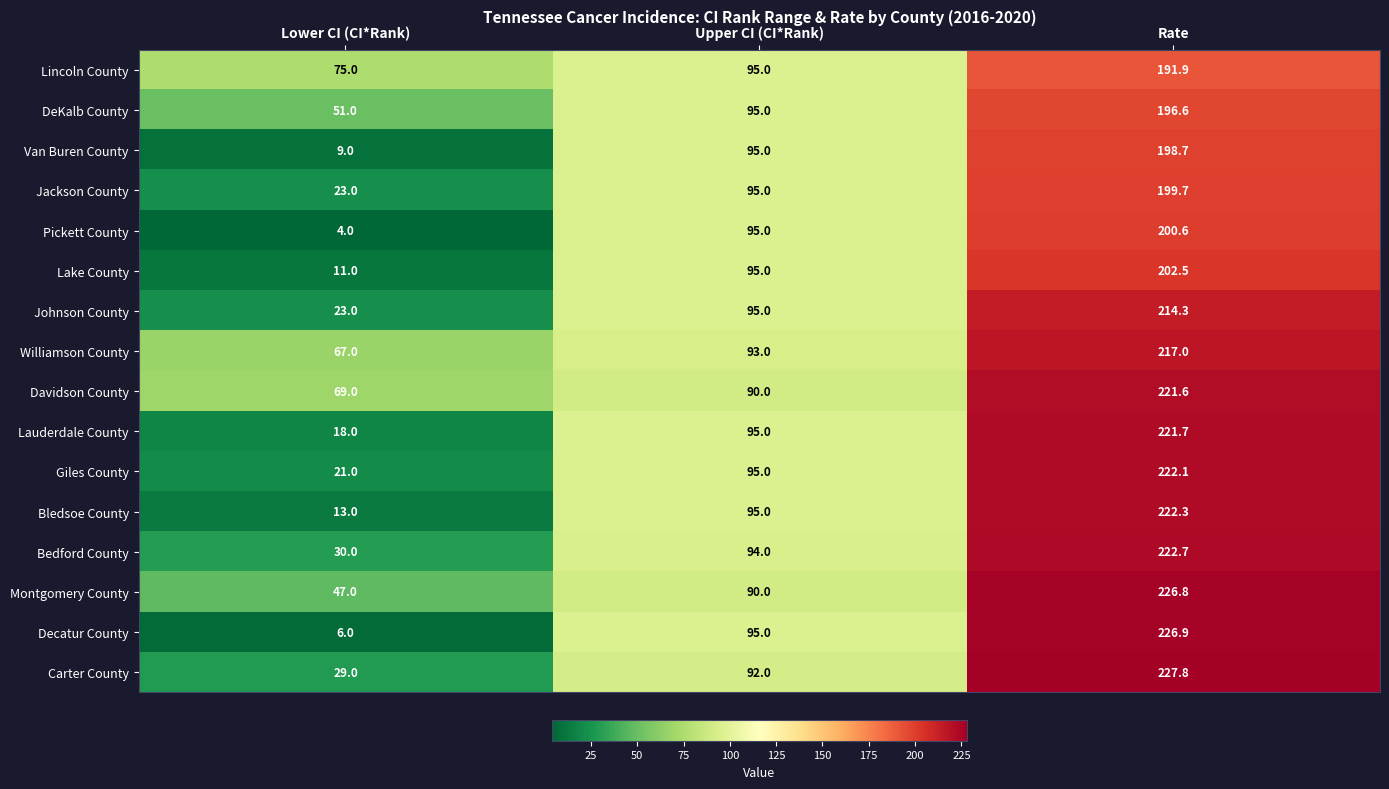

What value does the Carter County series have at Upper CI (CI*Rank)?

92.0